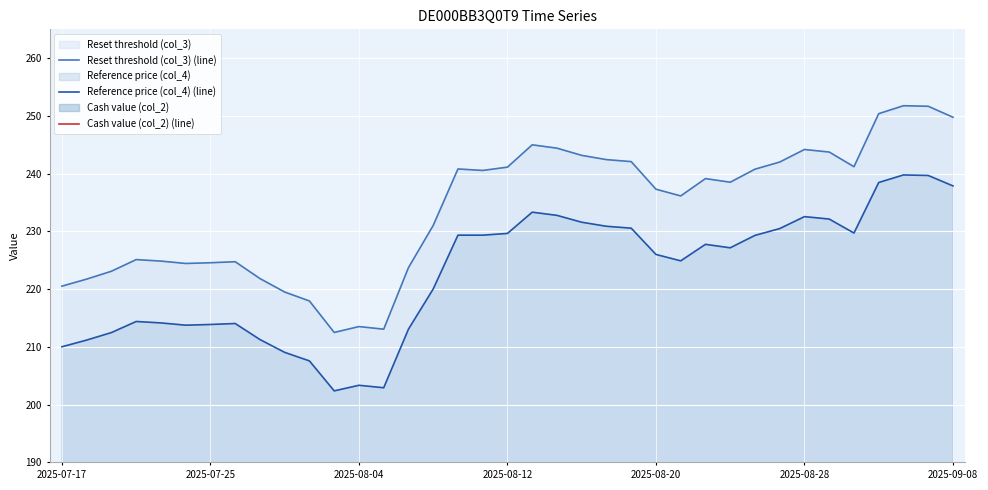

In Reference price (col_4) (line), how many points are higher than both neighbors (excluding endpoints)?

7